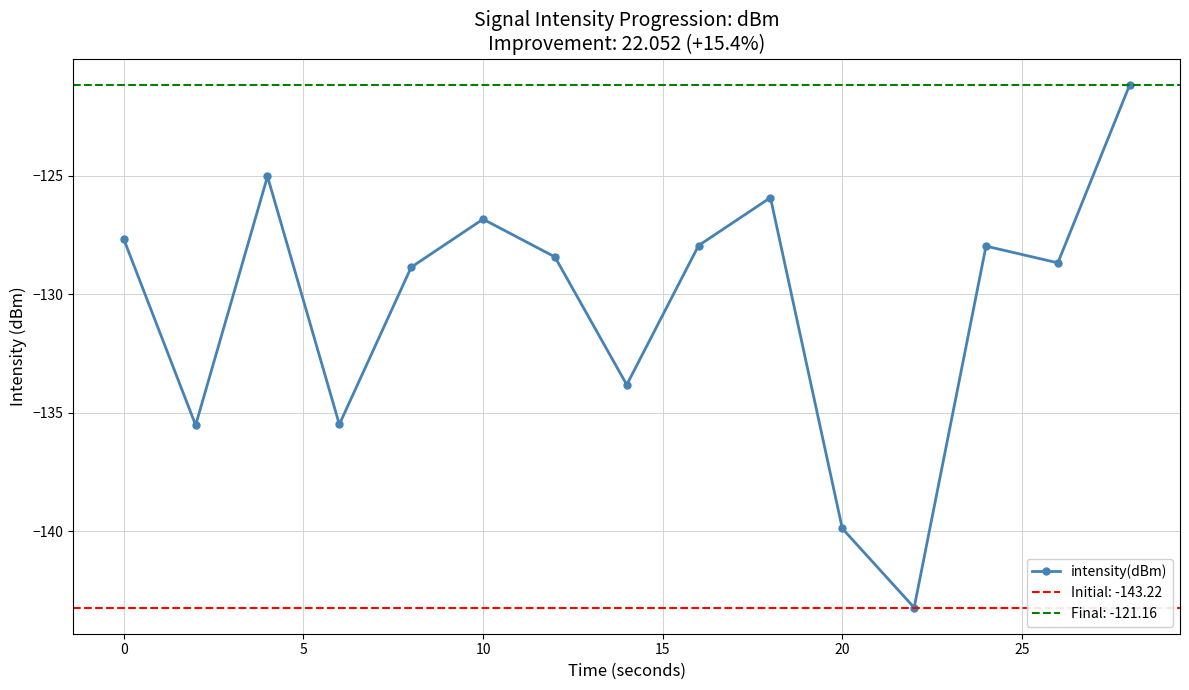

What is the minimum value for intensity(dBm)?

-143.2